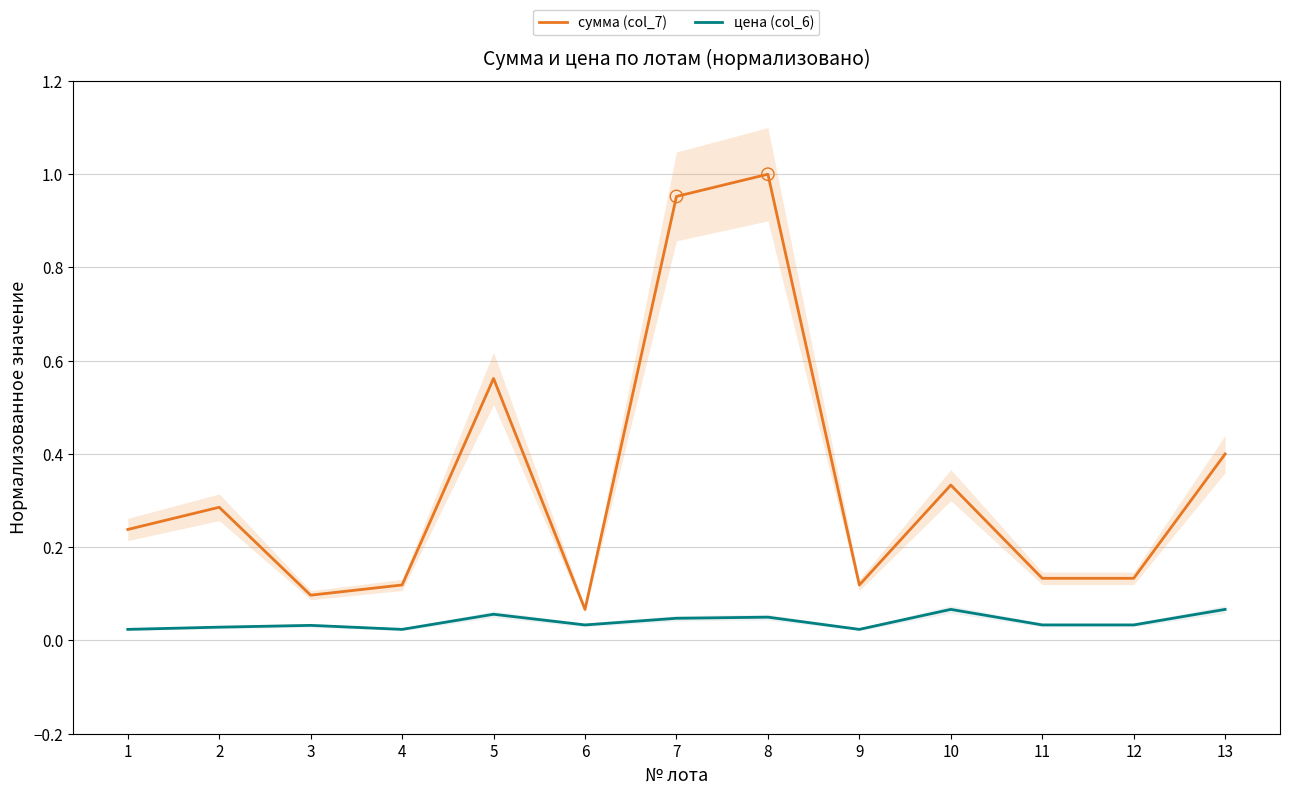

Which series contains the highest Y value?

сумма (col_7)